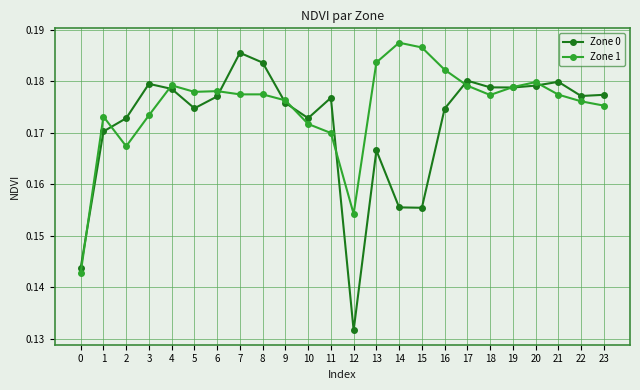

True or false: Zone 1 has more than 2 interior local peaks.

True